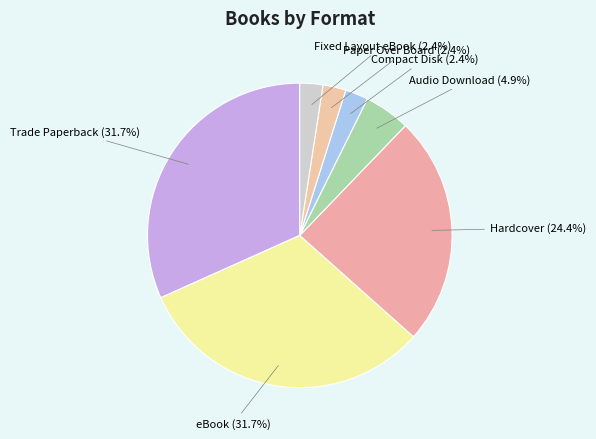

Count the number of slices in the pie.

7